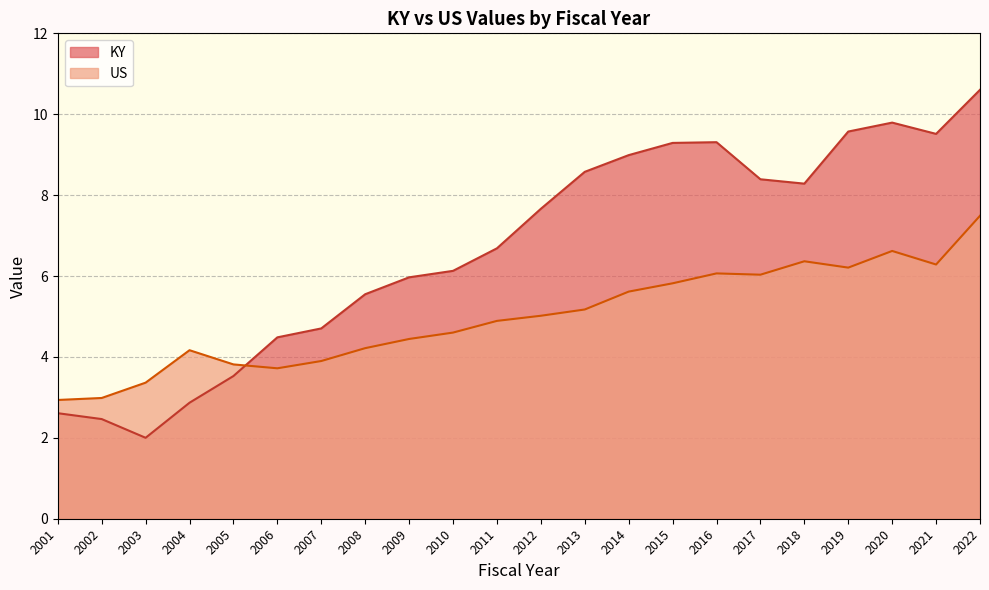

True or false: KY and US cross at least once.

True